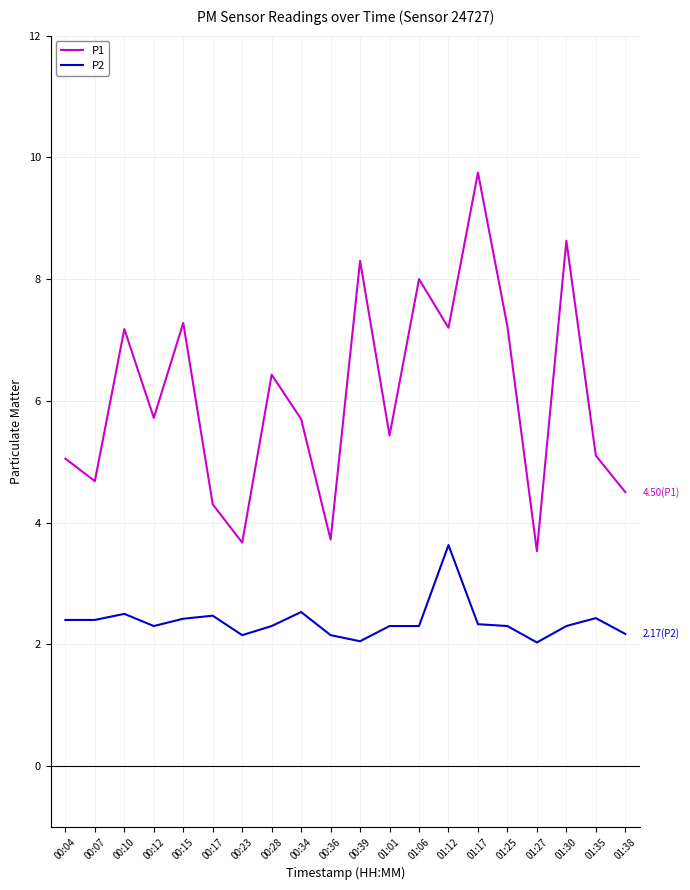

What is the average value of the P2 series?

2.4